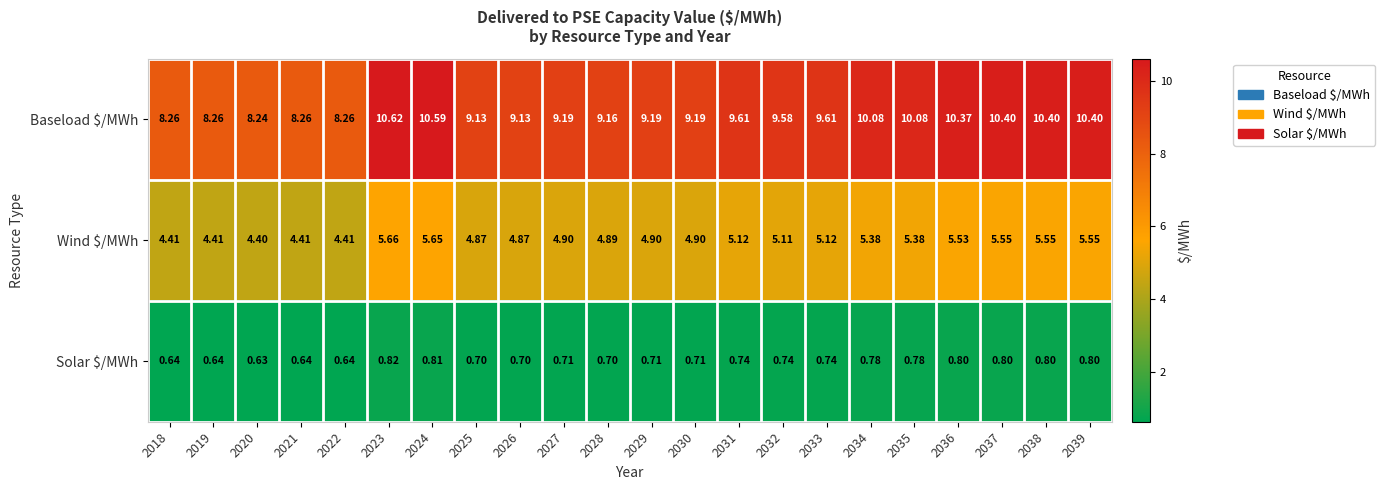

Which series changed the most between 2027 and 2031?

Baseload $/MWh